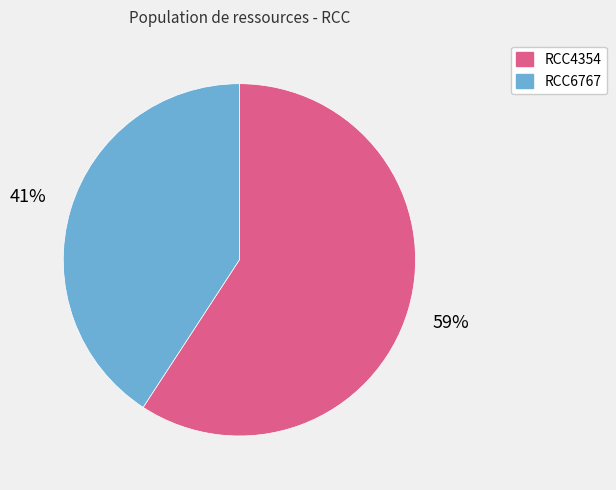

To the nearest percent, what percentage of the pie is RCC4354?

59%